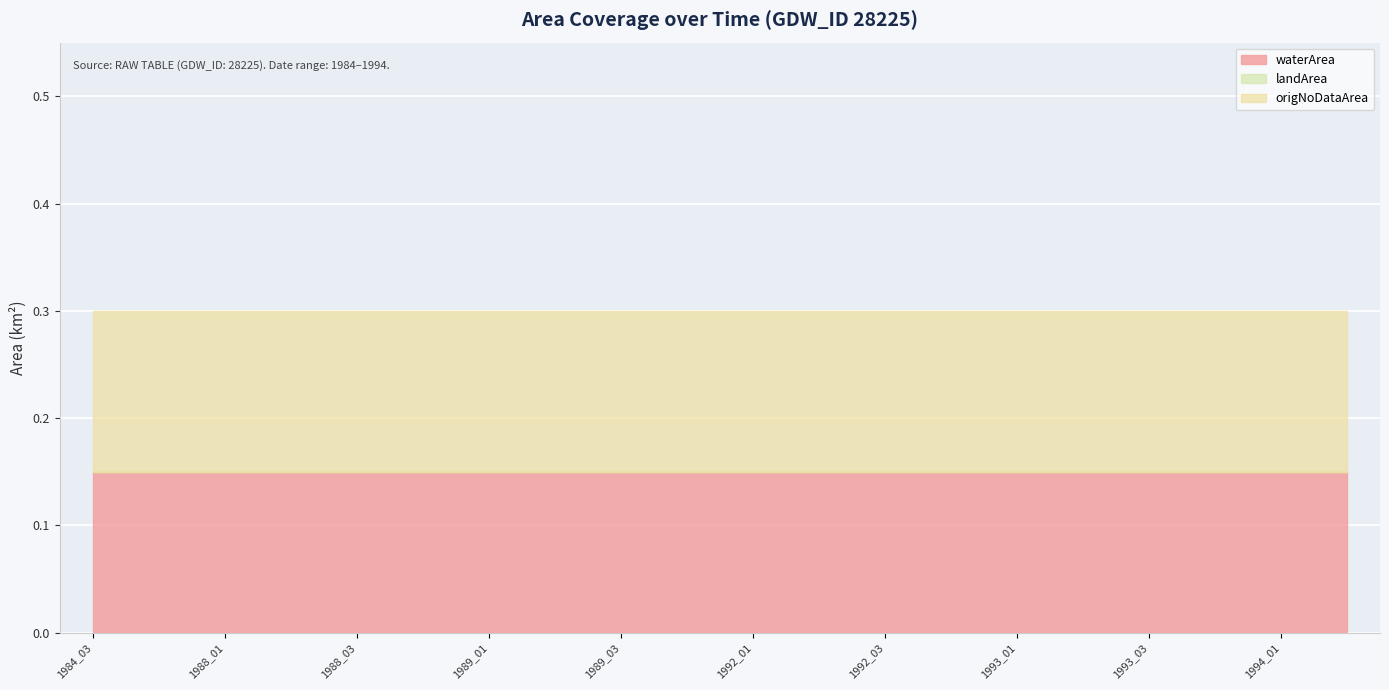

At how many categories does at least one series exceed 0?

20